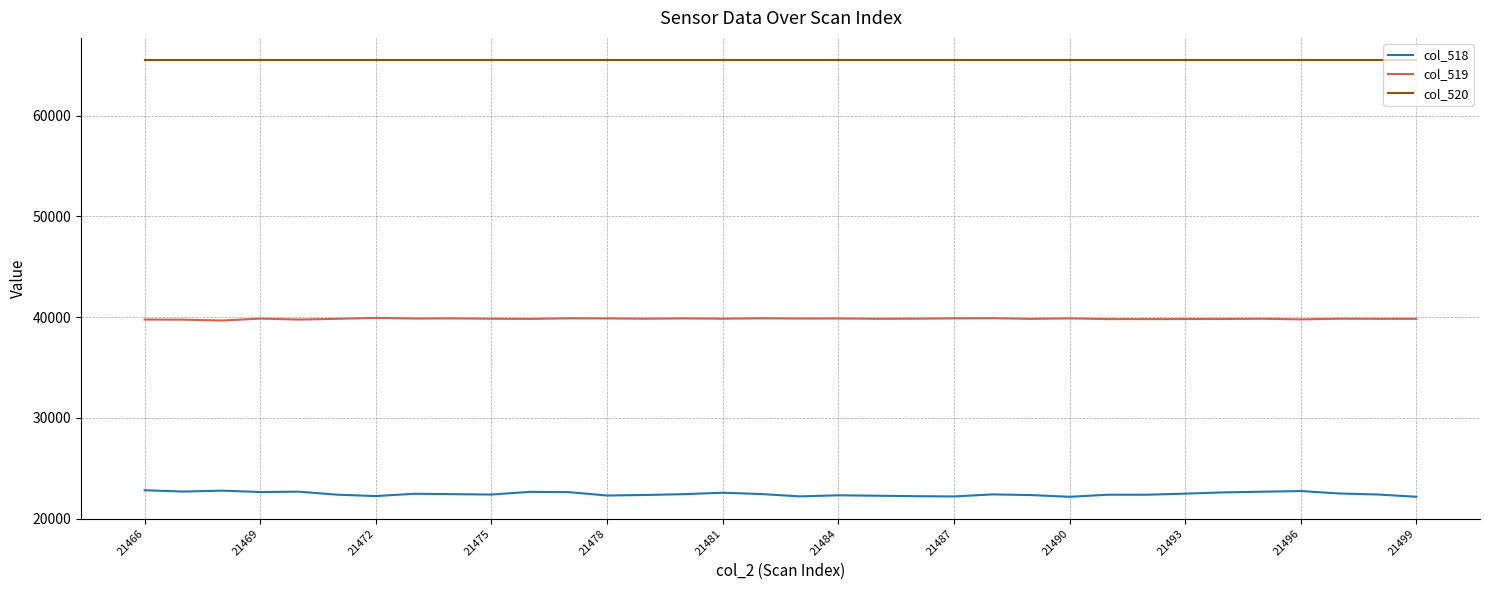

What is the highest value of the col_519 series?

39918